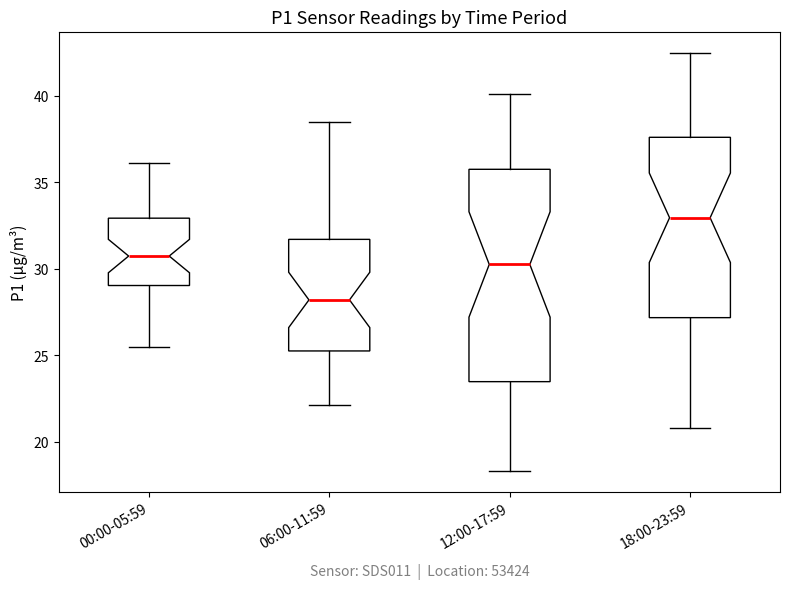

Reading left to right, read every box against the y-axis: the position of its median line, the range the box covers, and the ends of its whiskers. The values are not printed on the chart, so give them approximately, as read against the axis.

00:00-05:59: median 30.5, box 29.0 to 33.0, whiskers 25.5 to 36.0
06:00-11:59: median 28.0, box 25.5 to 31.5, whiskers 22.0 to 38.5
12:00-17:59: median 30.5, box 23.5 to 36.0, whiskers 18.5 to 40.0
18:00-23:59: median 33.0, box 27.0 to 37.5, whiskers 21.0 to 42.5